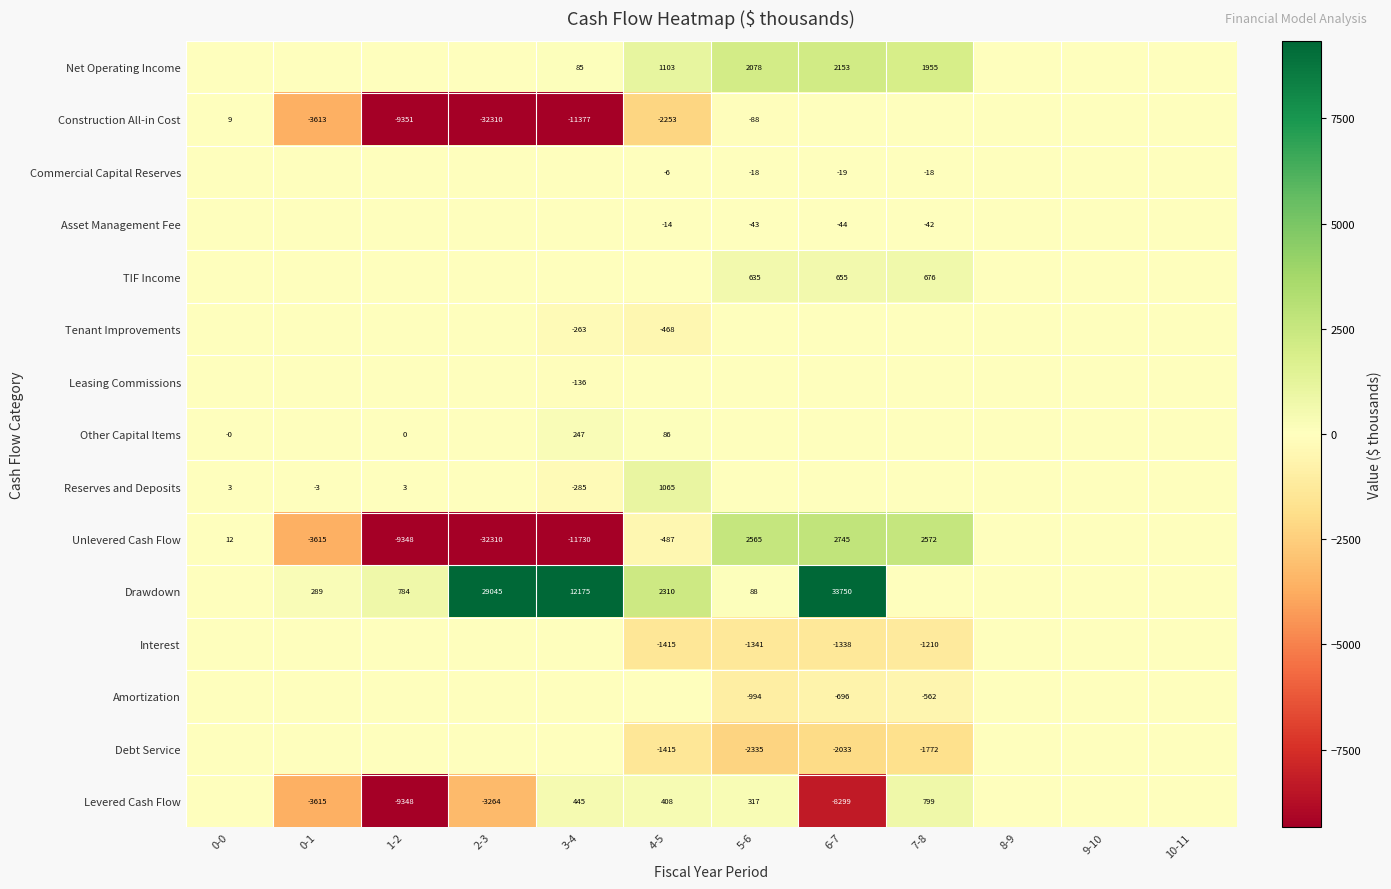

True or false: Construction All-in Cost has a value of 9 at 0-0.

True